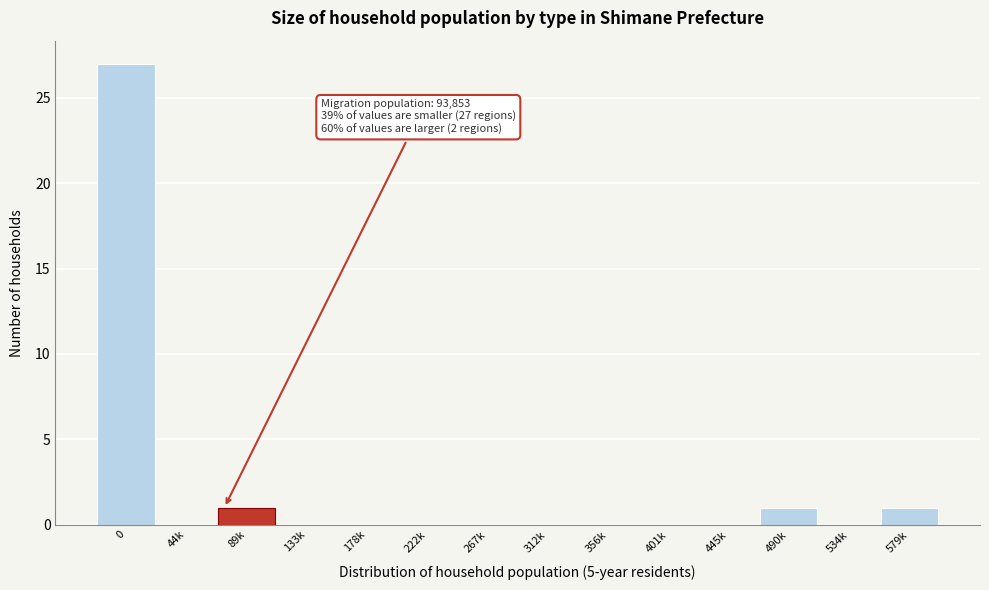

Reading right to left, transcribe all the data shown in this chart.

579k=1	534k=0	490k=1	445k=0	401k=0	356k=0	312k=0	267k=0	222k=0	178k=0	133k=0	89k=1	44k=0	0=27